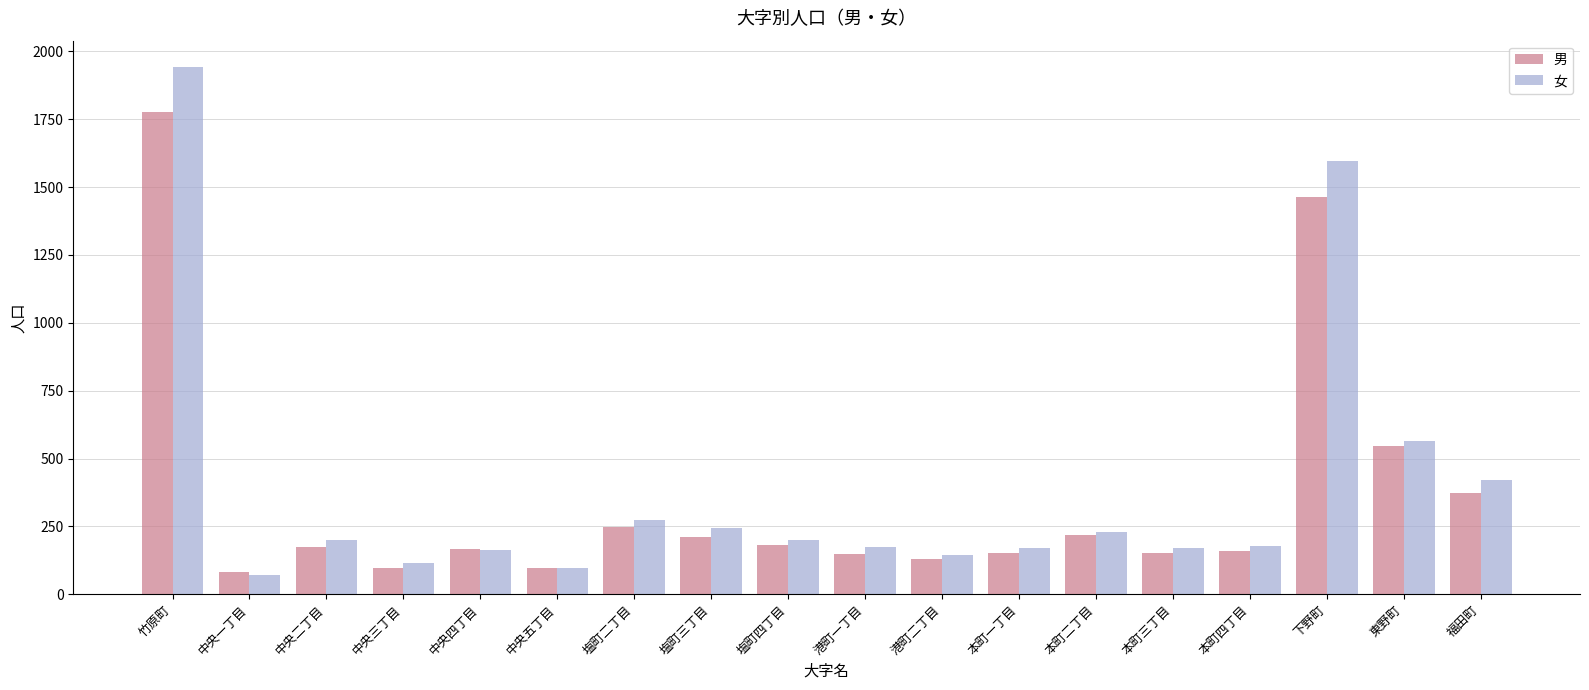

How many distinct data groups are displayed?

2